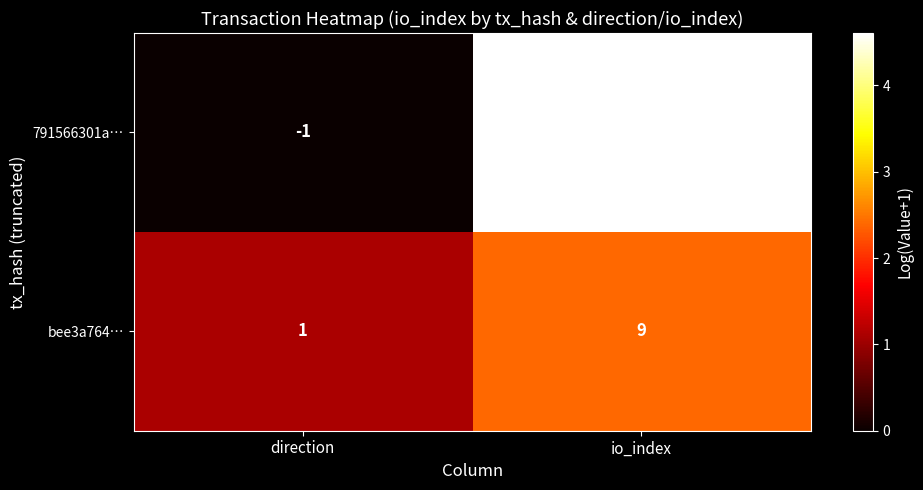

At how many categories does at least one series exceed 3?

1